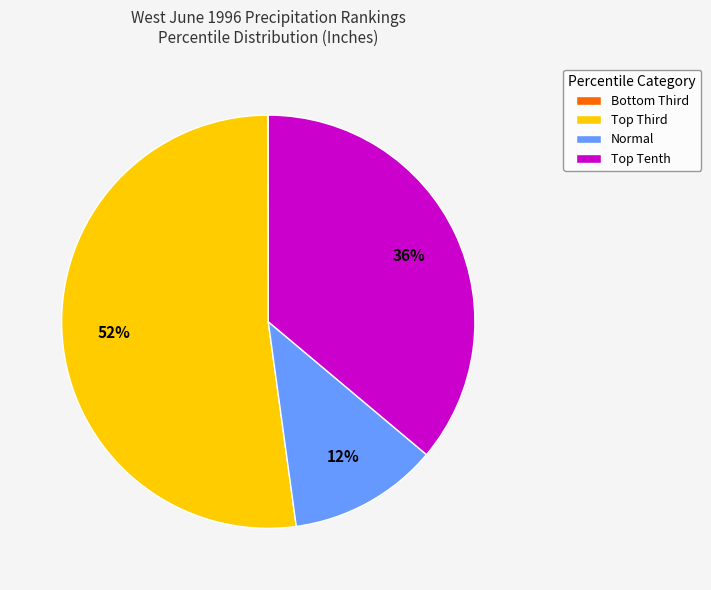

True or false: Normal accounts for 12% of the total.

True